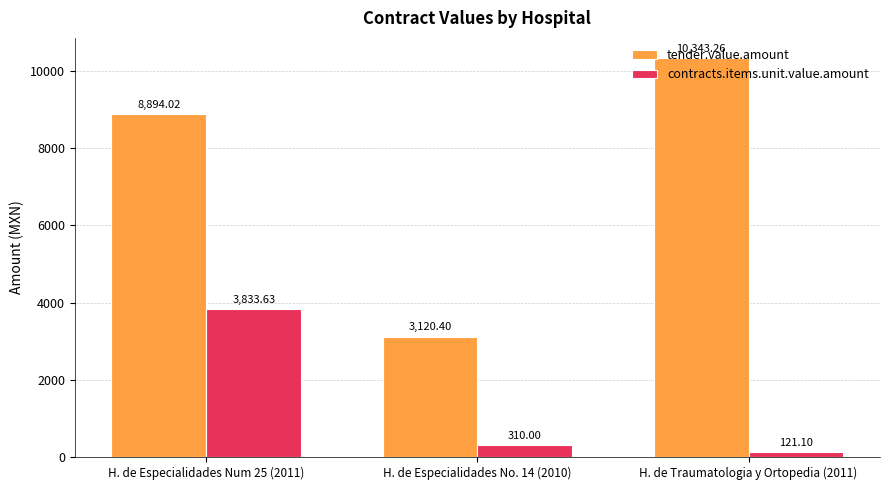

What is the difference between the highest and lowest values at H. de Especialidades No. 14 (2010)?

2810.4